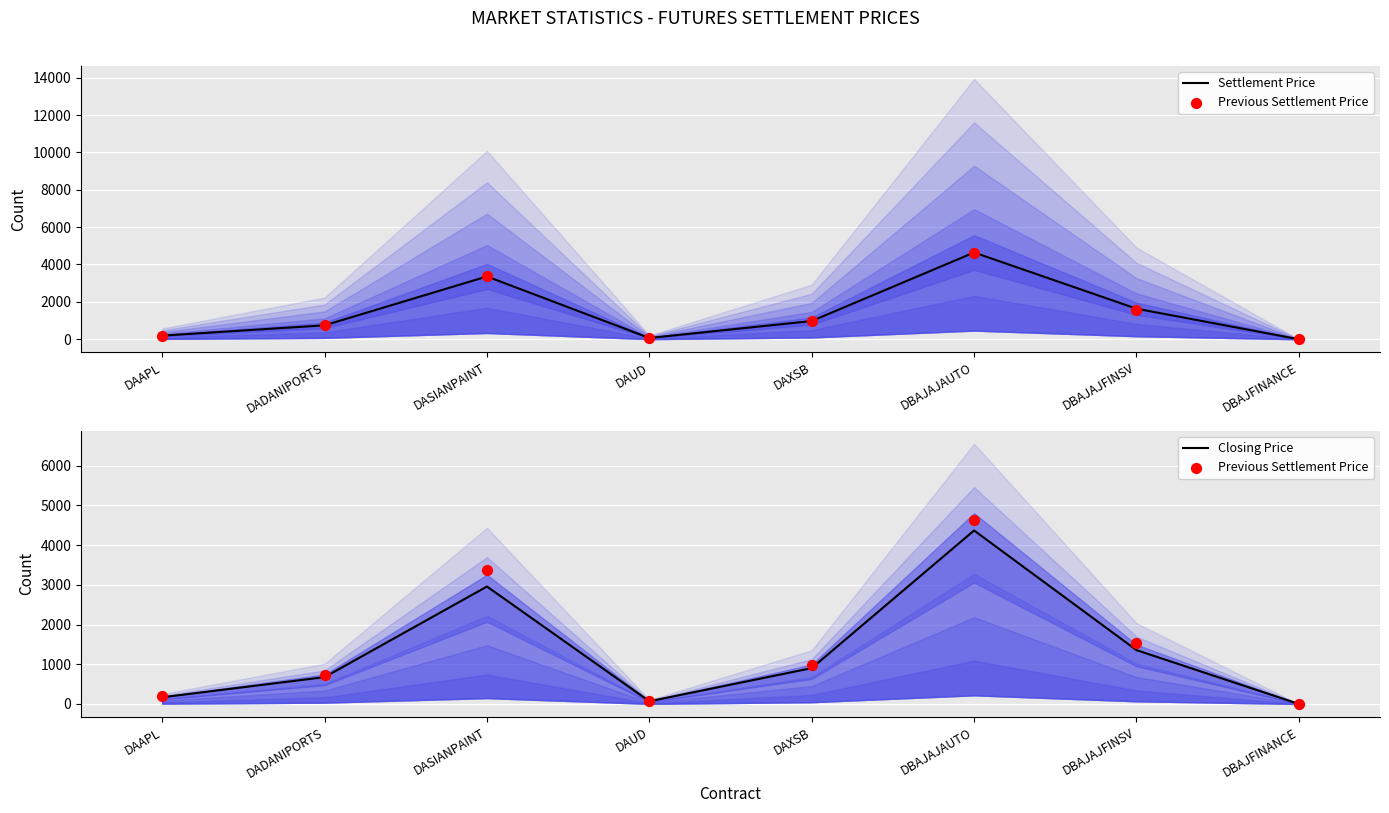

Which series reaches the maximum Y coordinate?

Settlement Price